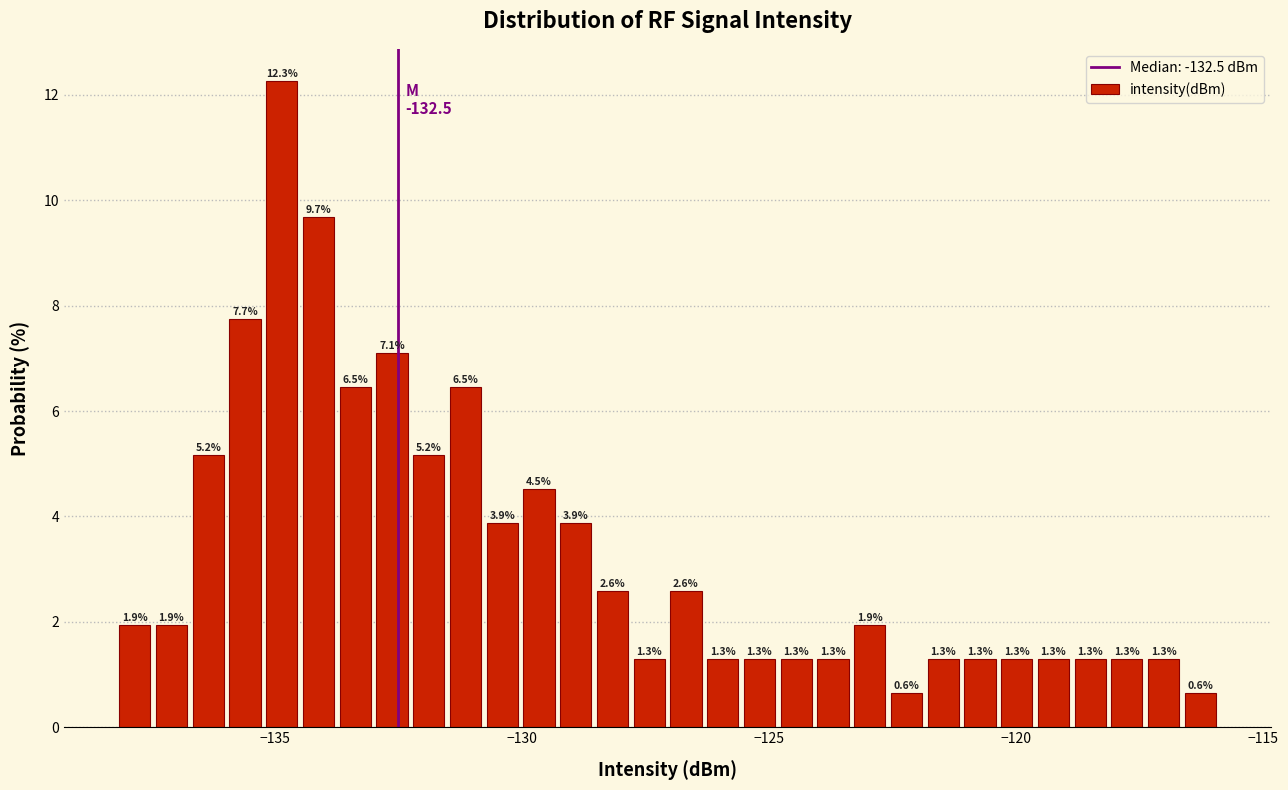

Read against the x-axis, roughly where is the centre of the tallest bar?

-135.0